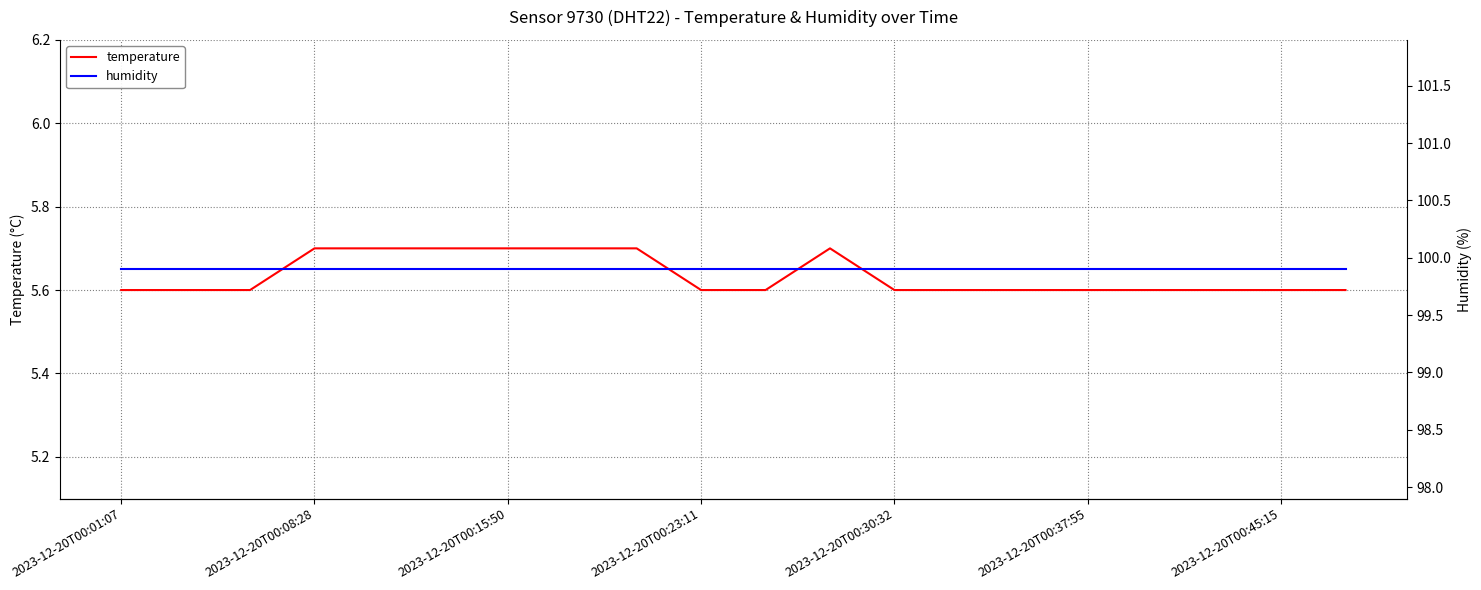

The temperature series shows 9.3 at 2023-12-20T00:08:28. True or false?

False